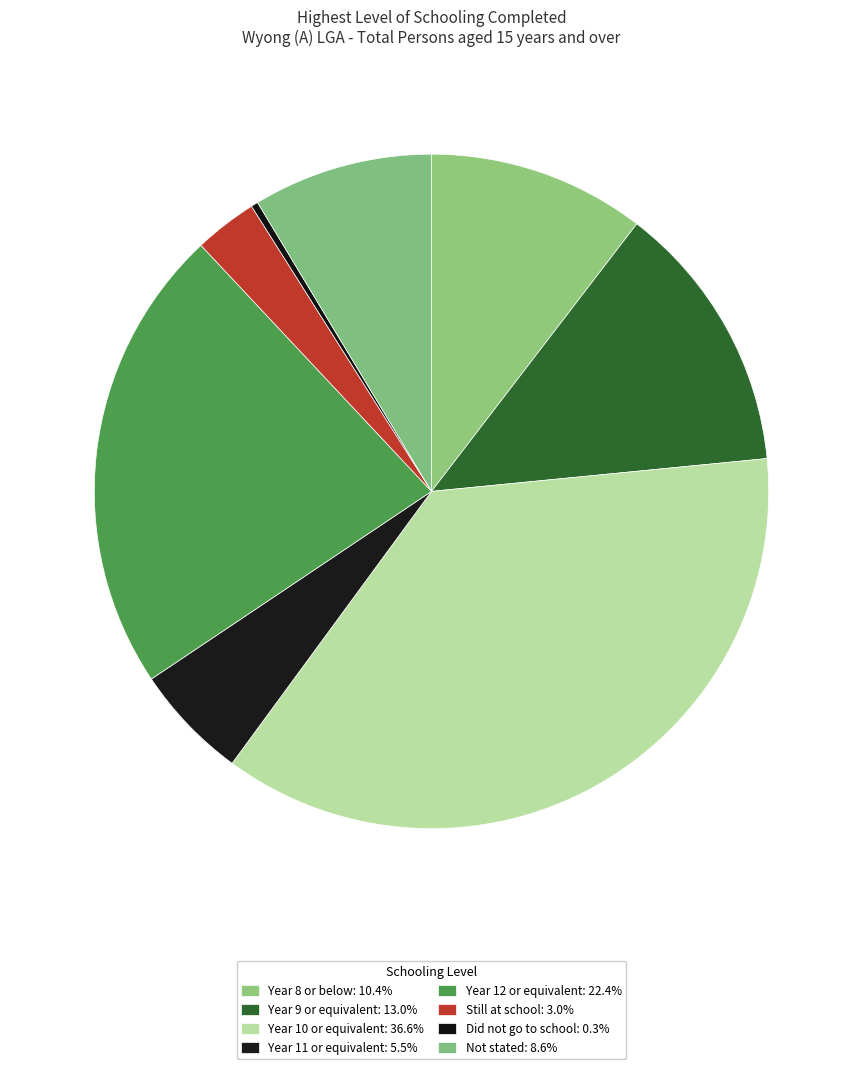

What is the ratio of the value at Year 12 or equivalent to the value at Not stated?

2.6